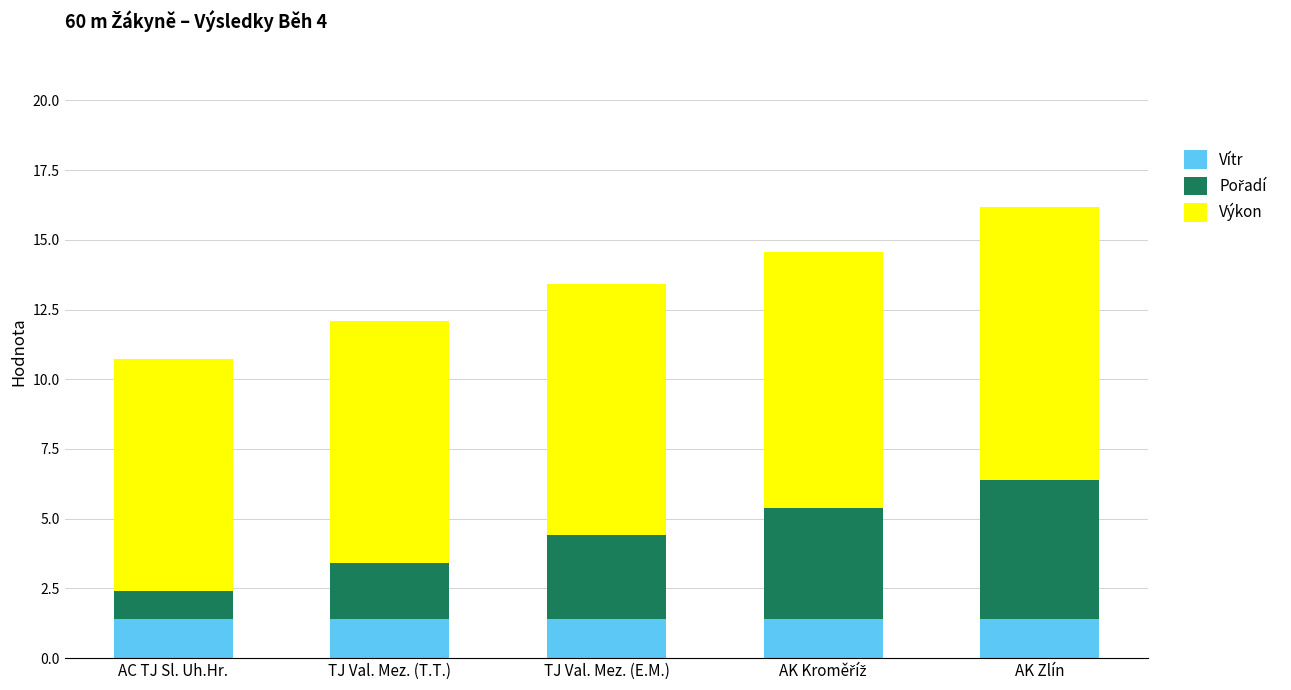

Is it true that Vítr equals 1.4 at AC TJ Sl. Uh.Hr.?

True